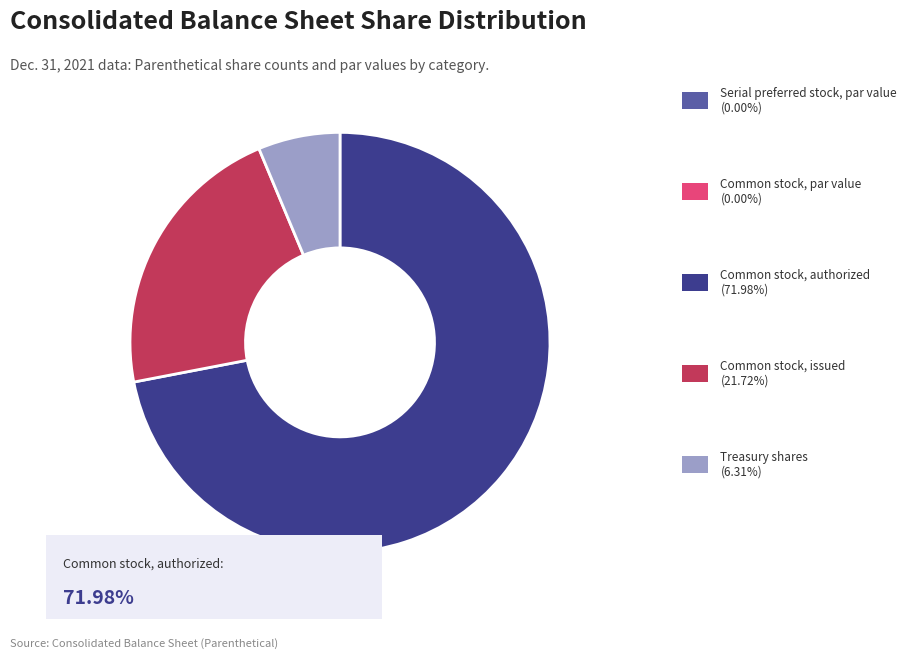

Is there any slice that represents more than half of the pie?

Yes